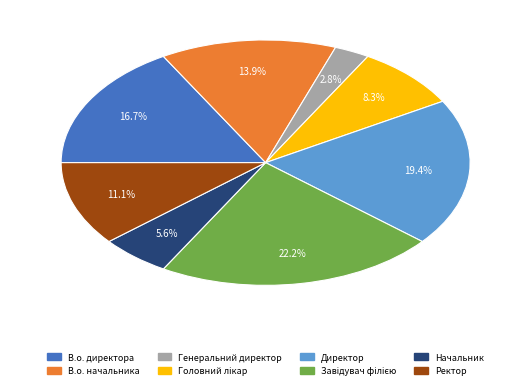

To the nearest percent, what is the difference between the largest and smallest slice percentages?

19%